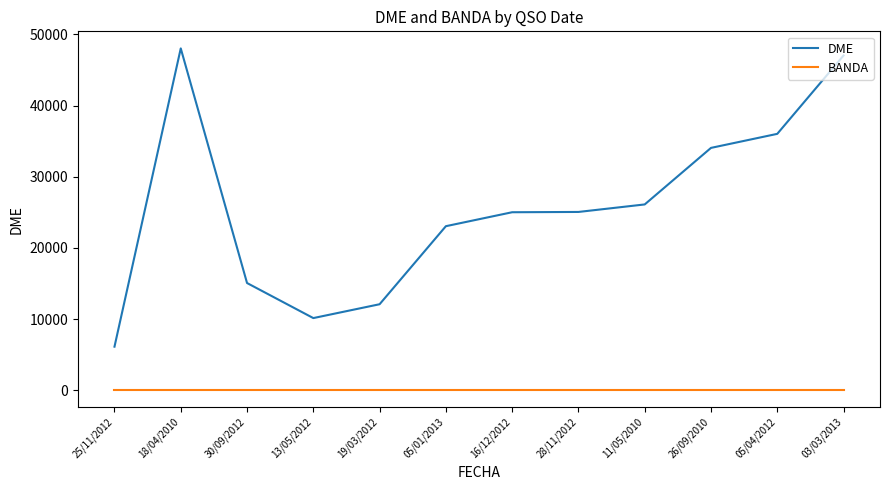

What is the highest value of the DME series?

48039